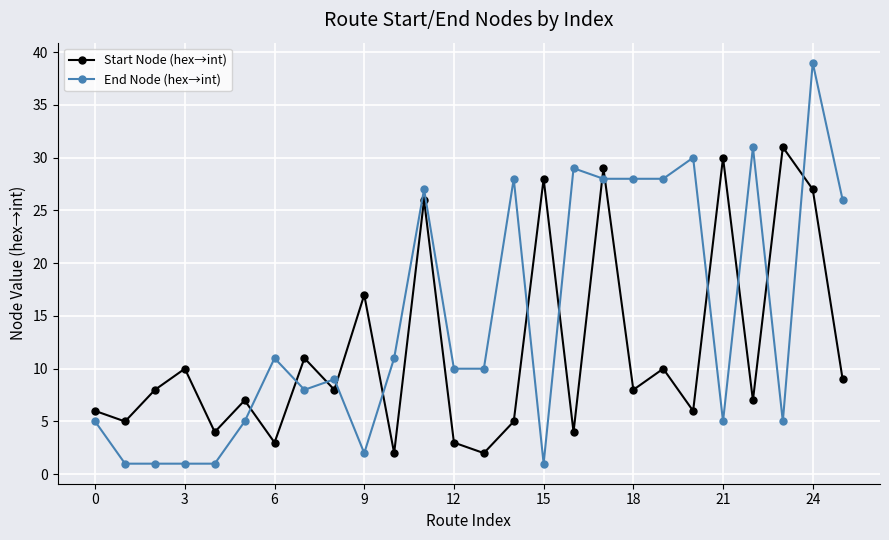

True or false: End Node (hex→int) and Start Node (hex→int) intersect in this chart.

True